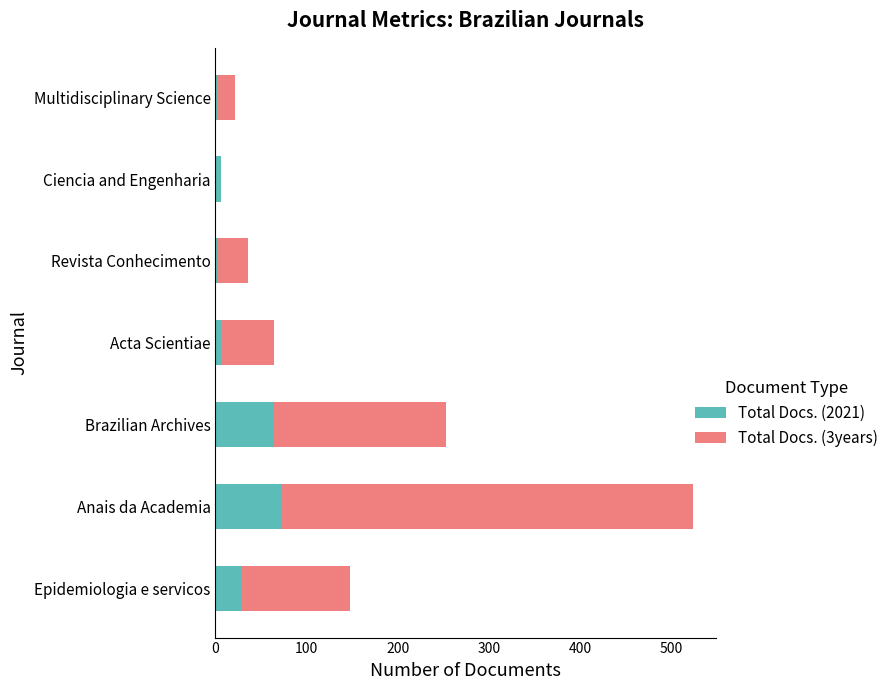

What is the sum of all Total Docs. (2021) values?

183